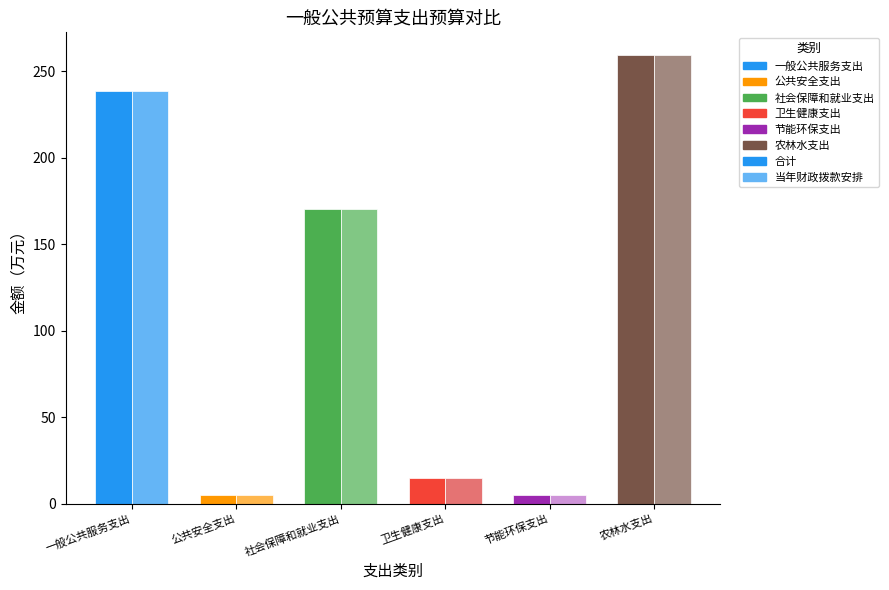

Is it true that 合计 equals 155.2 at 一般公共服务支出?

False